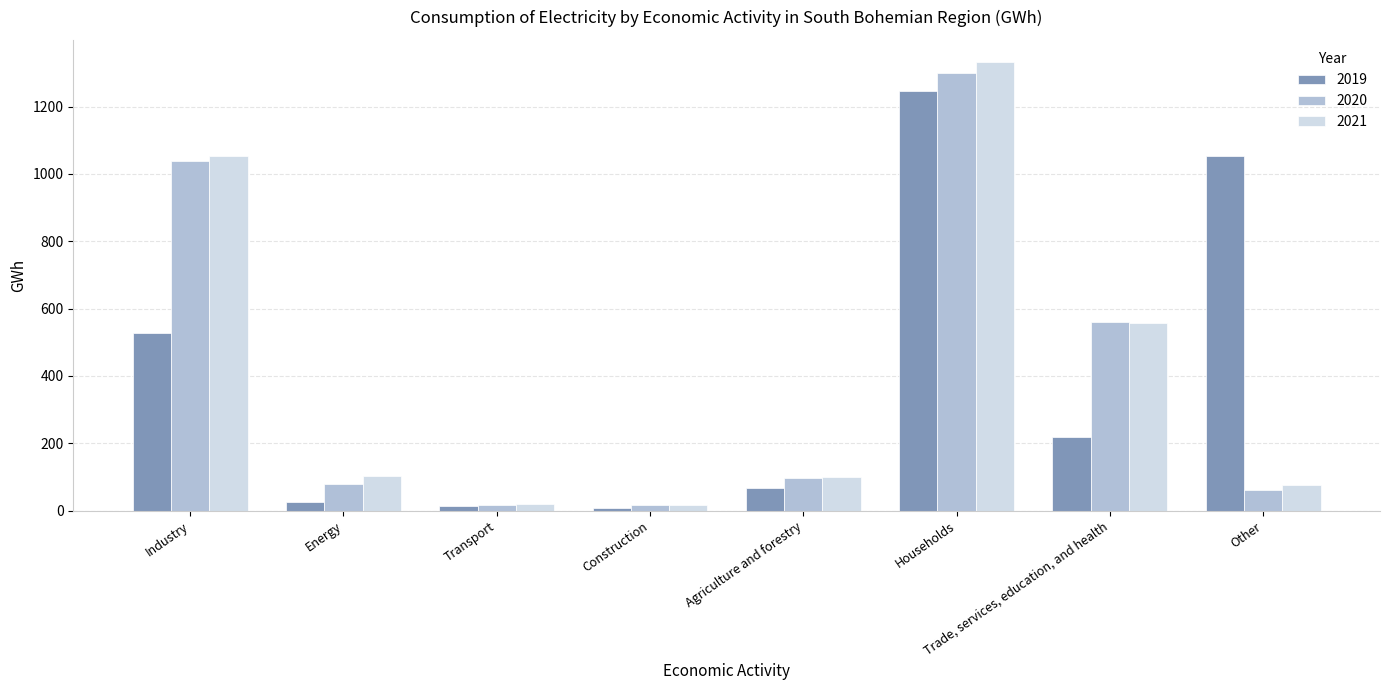

At which label does 2019 first exceed 219?

Industry